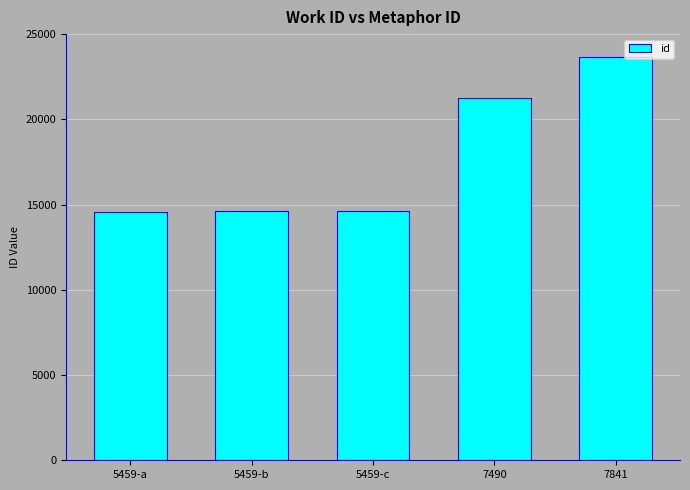

What is the minimum value shown in the chart?

14591